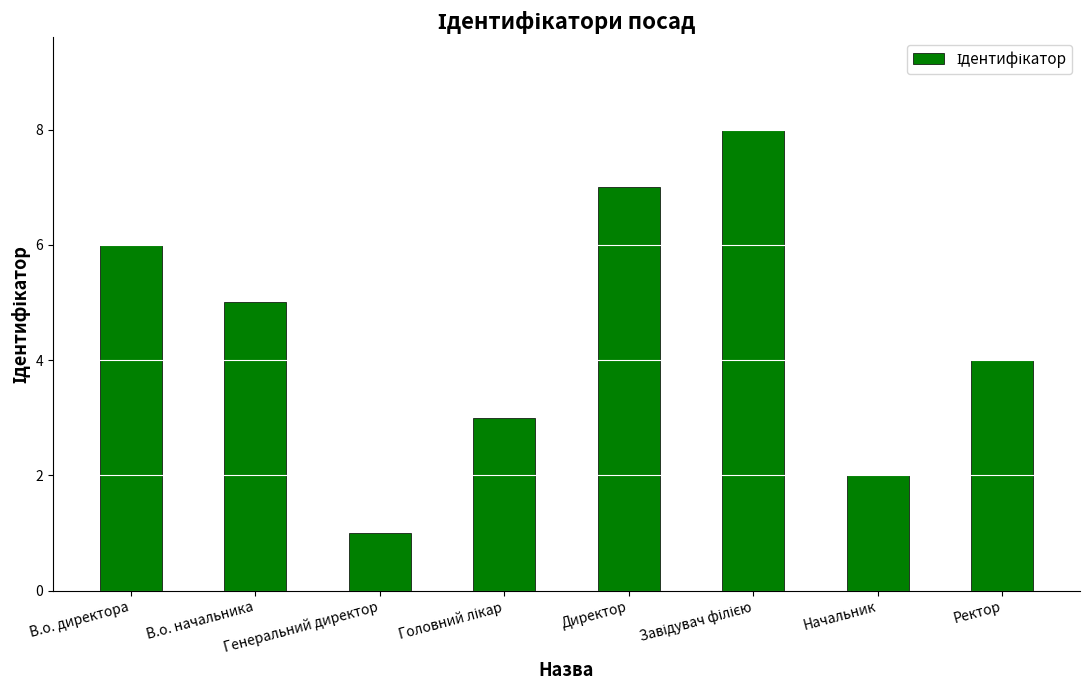

What is the label of the 7th bar from the right?

В.о. начальника